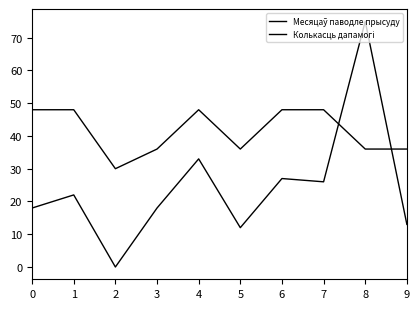

Is this an area chart (filled region under the line)?

No